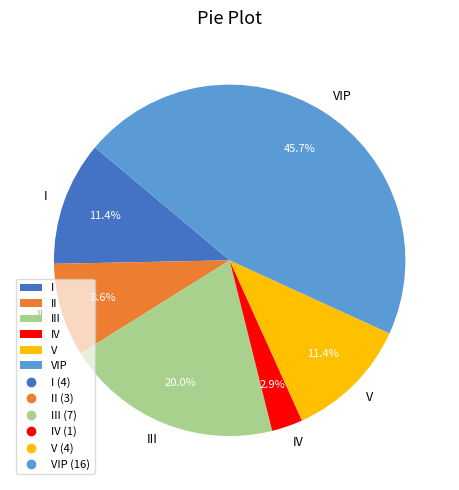

To the nearest percent, what percentage of the pie is III?

20%